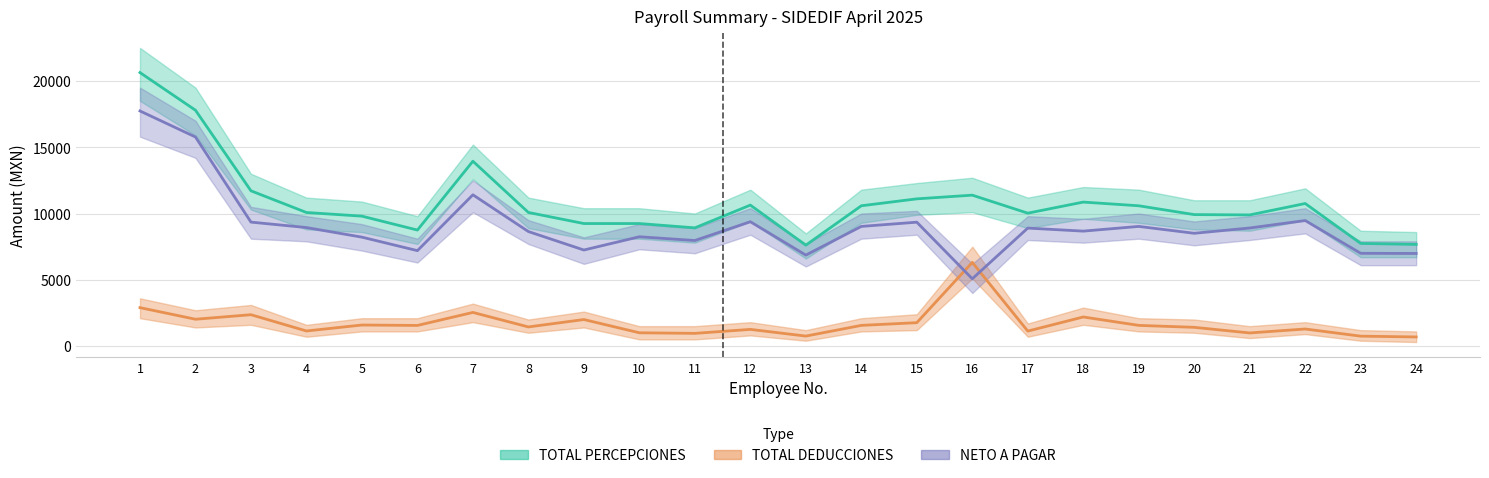

Read the TOTAL DEDUCCIONES value at 24.

684.0